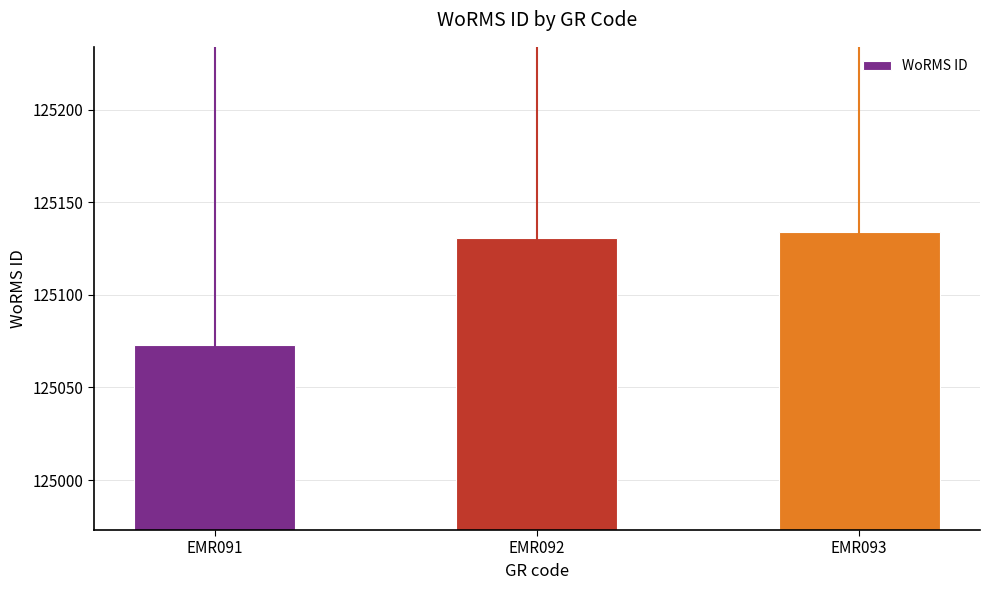

What is the minimum value shown in the chart?

125073